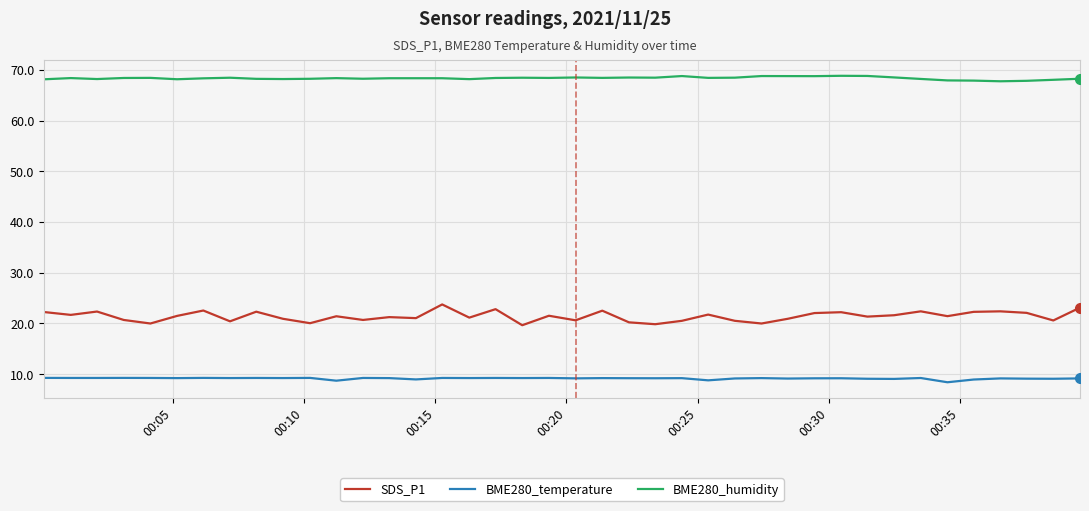

True or false: BME280_humidity has more than 0 points higher than both neighbors.

True